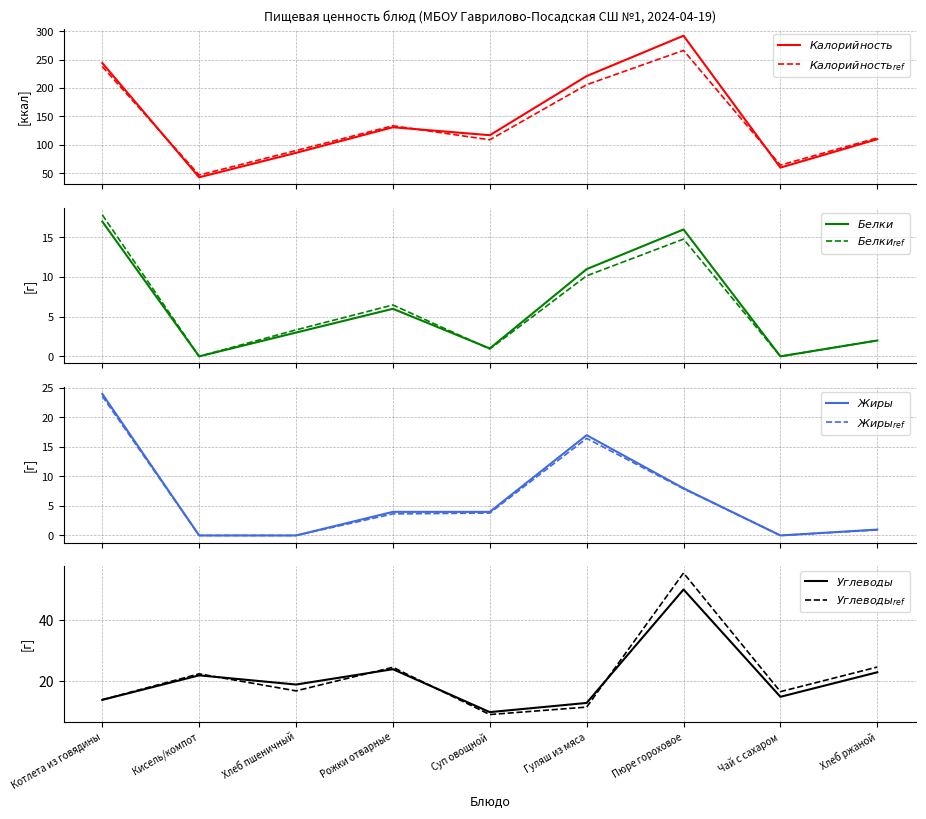

Between Пюре гороховое and Чай с сахаром, which is larger?

Пюре гороховое